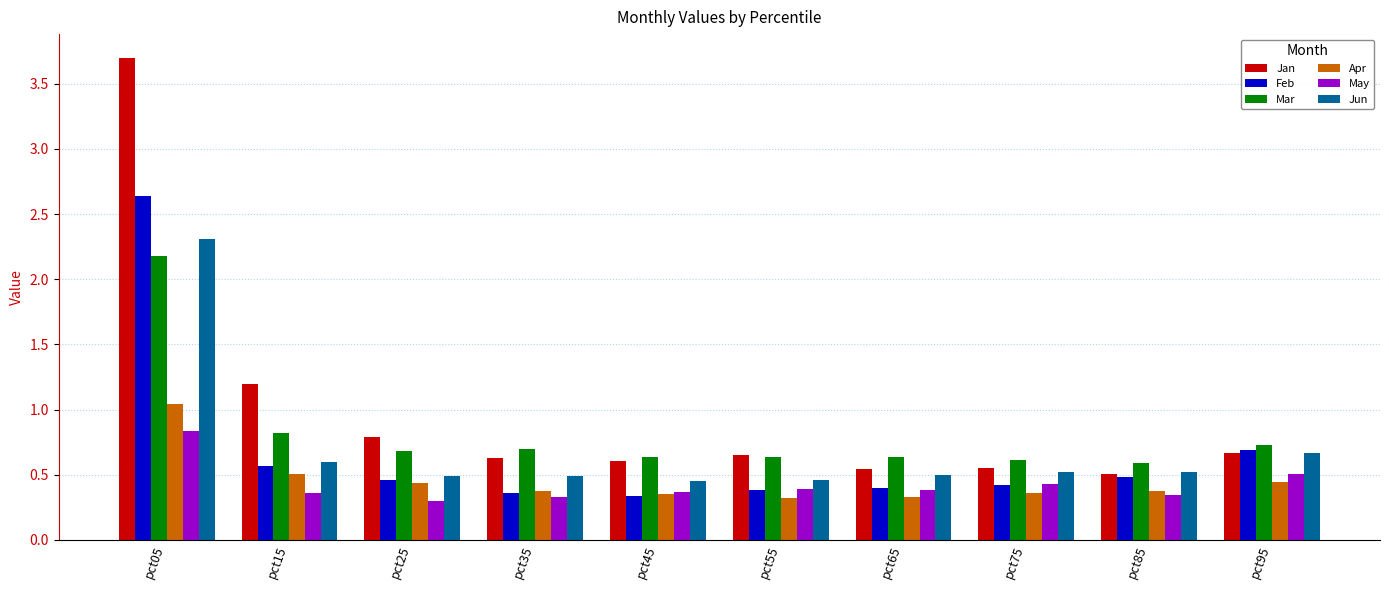

How many bars are there in each group?

6